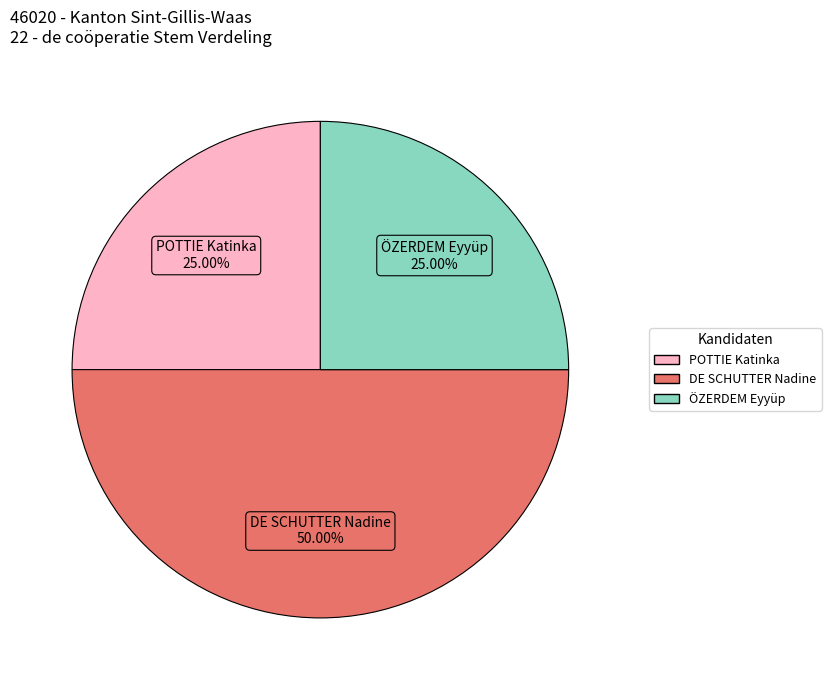

What is the ratio of the value at DE SCHUTTER Nadine to the value at ÖZERDEM Eyyüp?

2.0